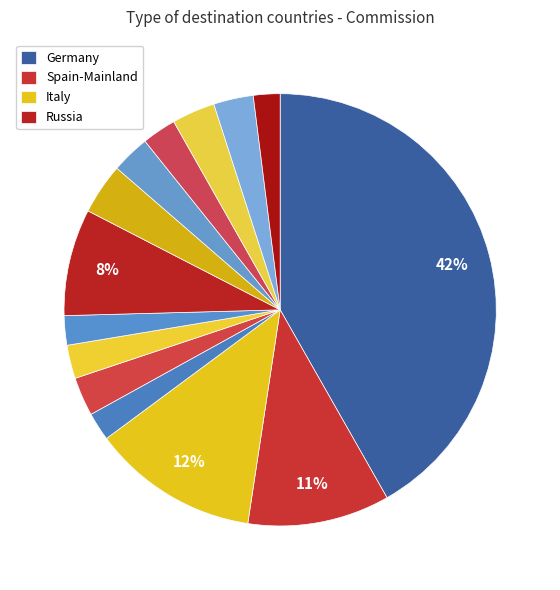

How many slices are in this pie chart?

14